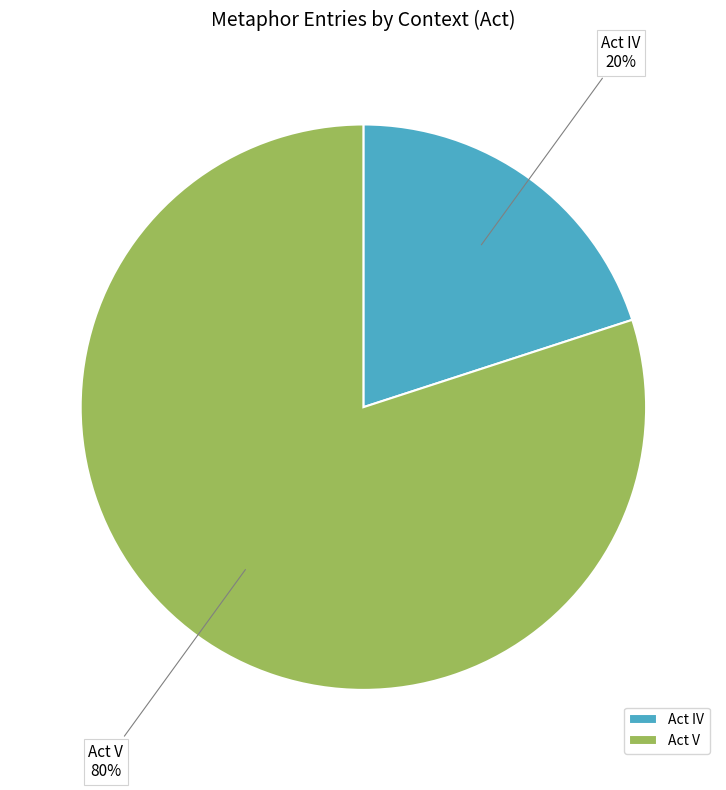

How many slices are in this pie chart?

2